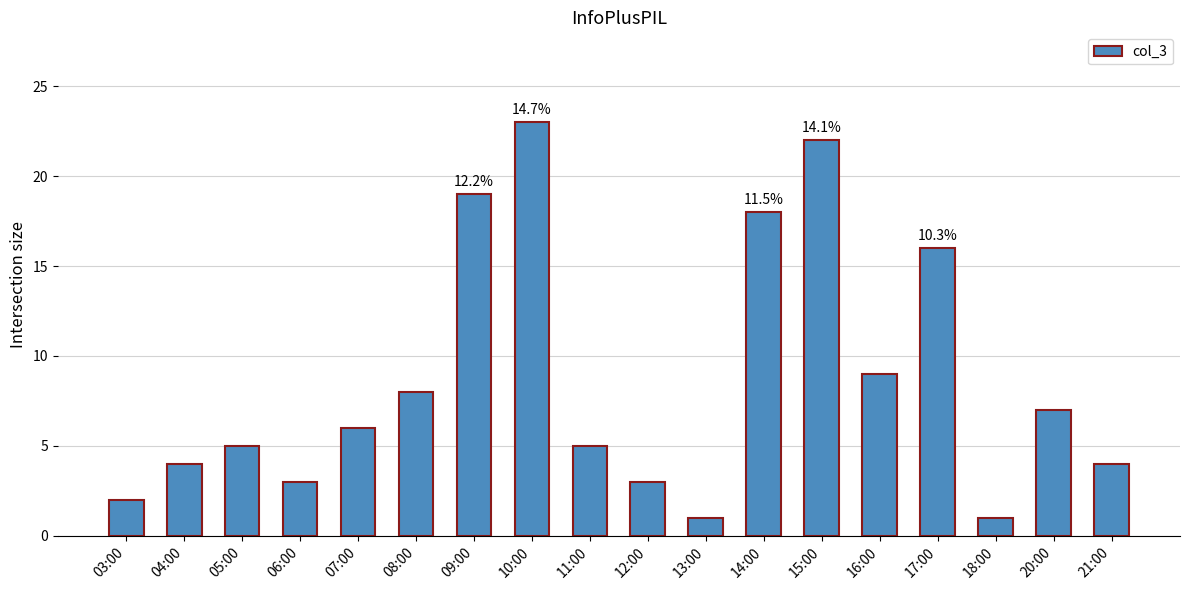

Where is the data nearest to the value 12?

16:00